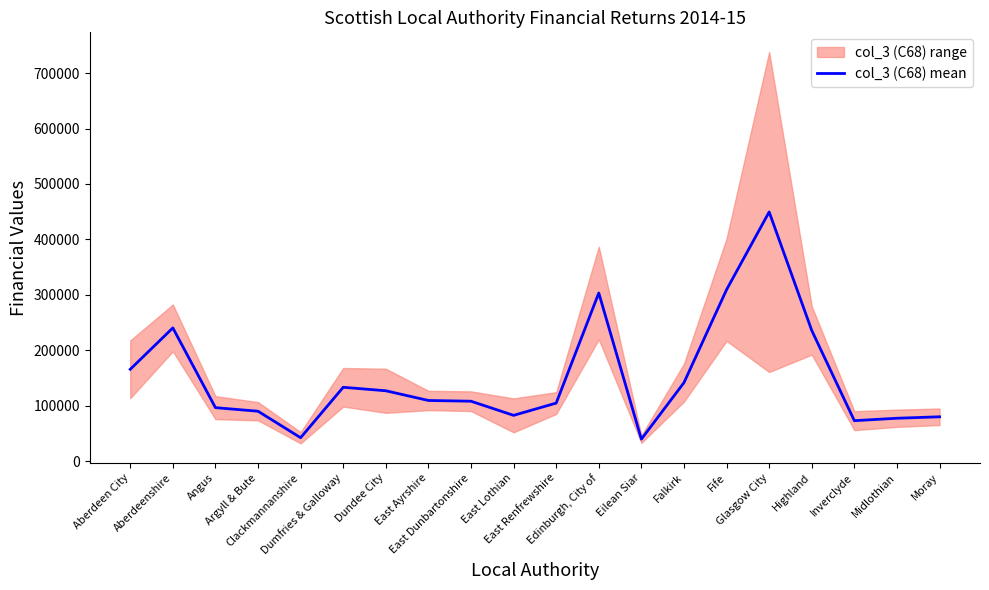

Reading right to left, extract all data points from this chart.

79997	77361	72986	235703	449503	309261	141587	39636	303305	104712	82579	108100	109425	126932	133229	42241	90038	96483	240350	165670